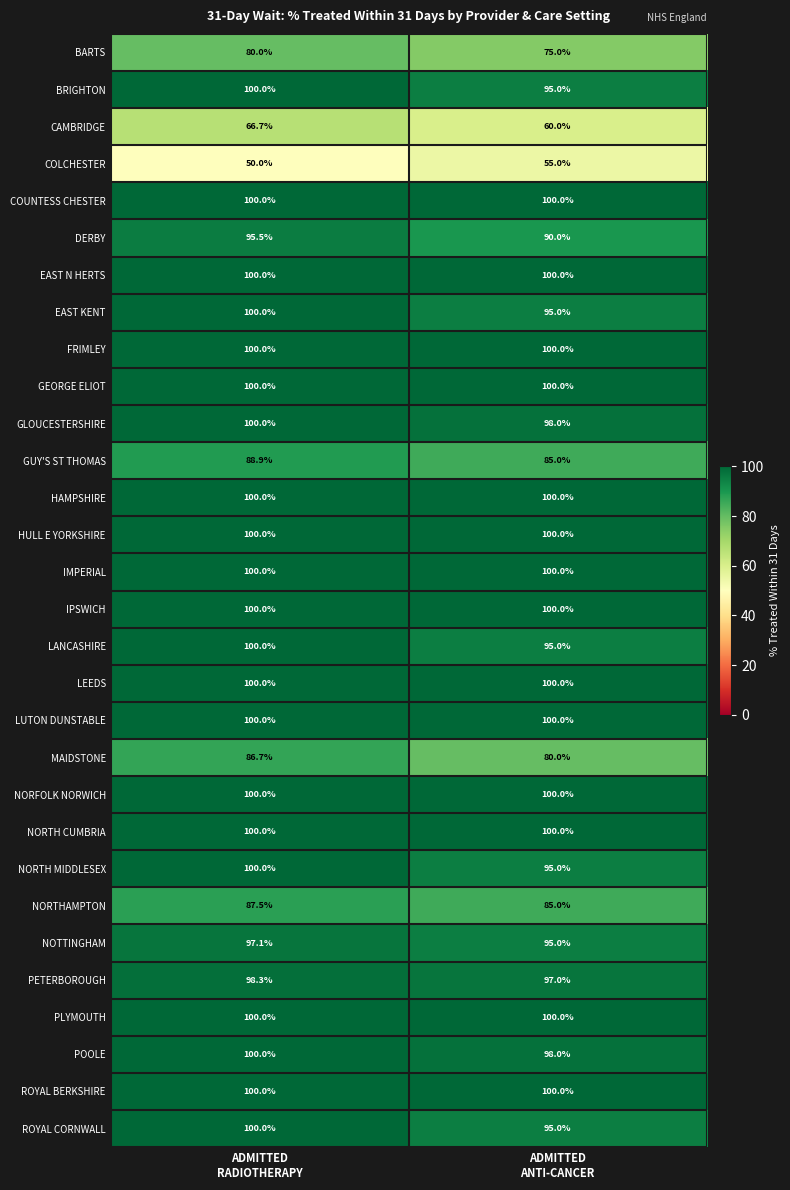

What is the lowest value of the PETERBOROUGH series?

97.0